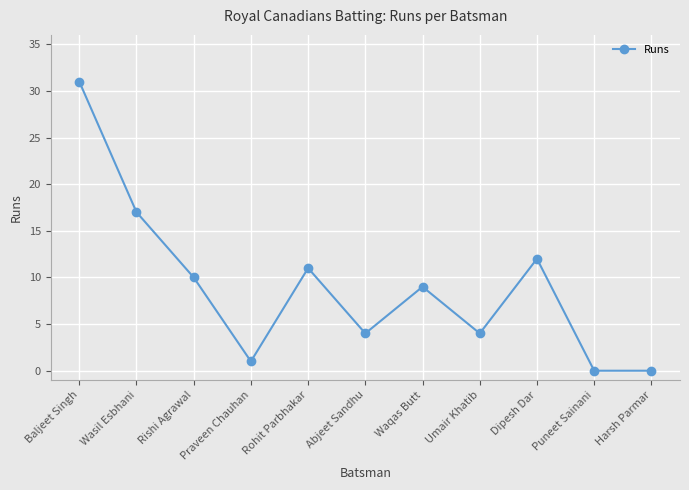

Reading left to right, transcribe all the data shown in this chart.

31	17	10	1	11	4	9	4	12	0	0